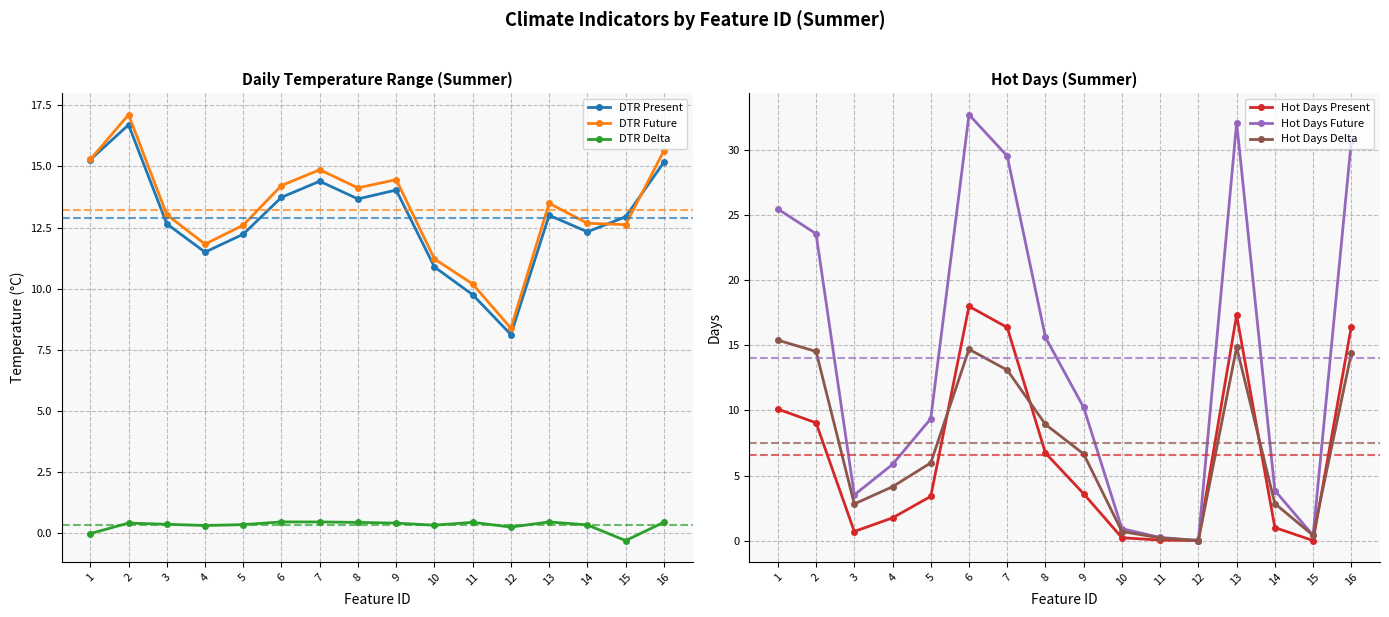

What is the difference between the Hot Days Future values at 14 and 13?

28.3